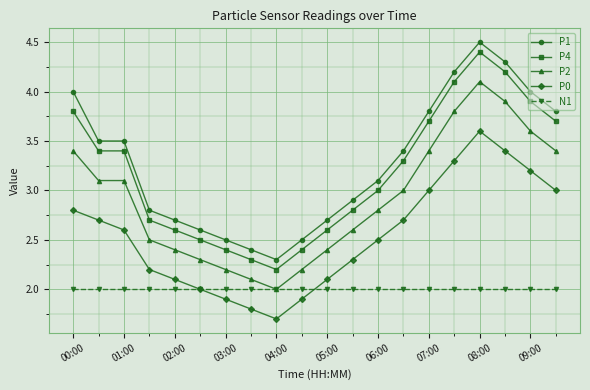

What is the highest value of the P2 series?

4.1